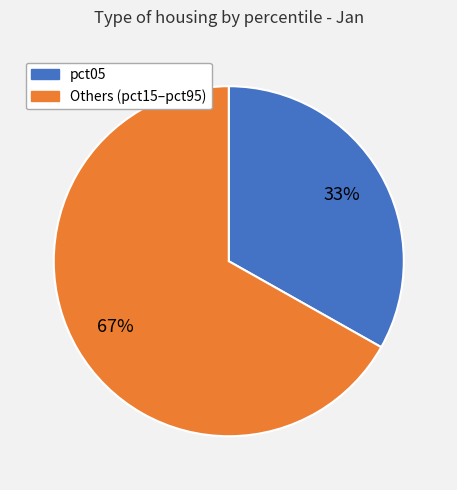

To the nearest percent, what is the difference between the largest and smallest slice percentages?

34%